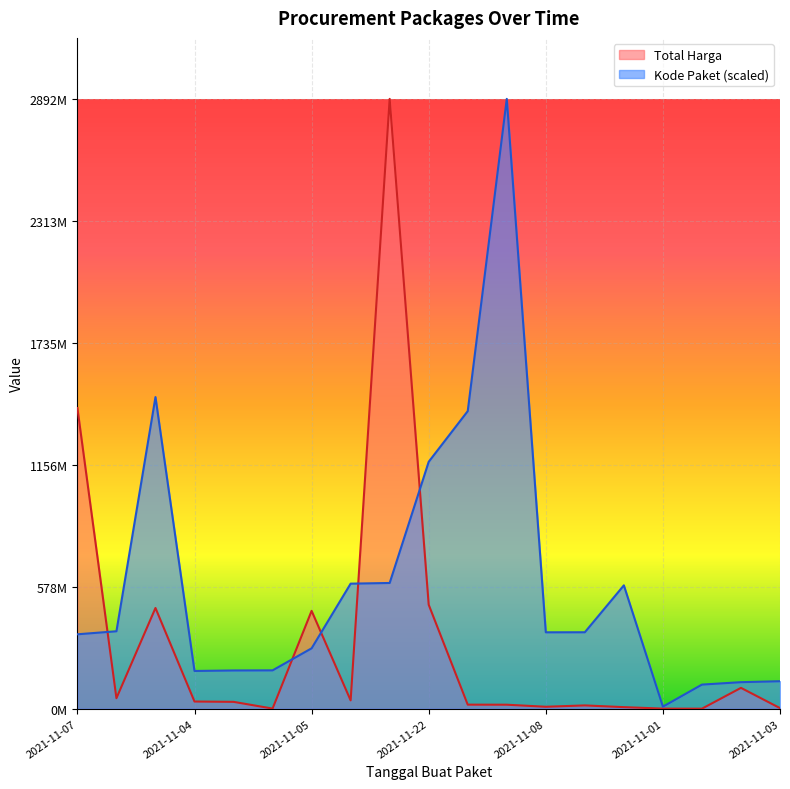

Is it true that Kode Paket equals 653356331.1 at 2021-11-08?

False